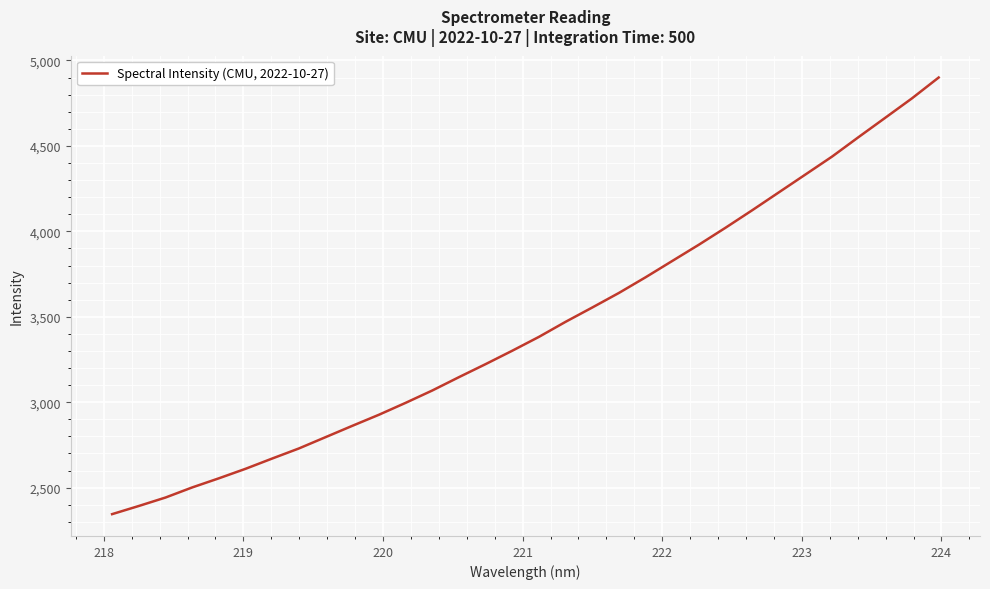

What is the maximum value shown in the chart?

4900.0